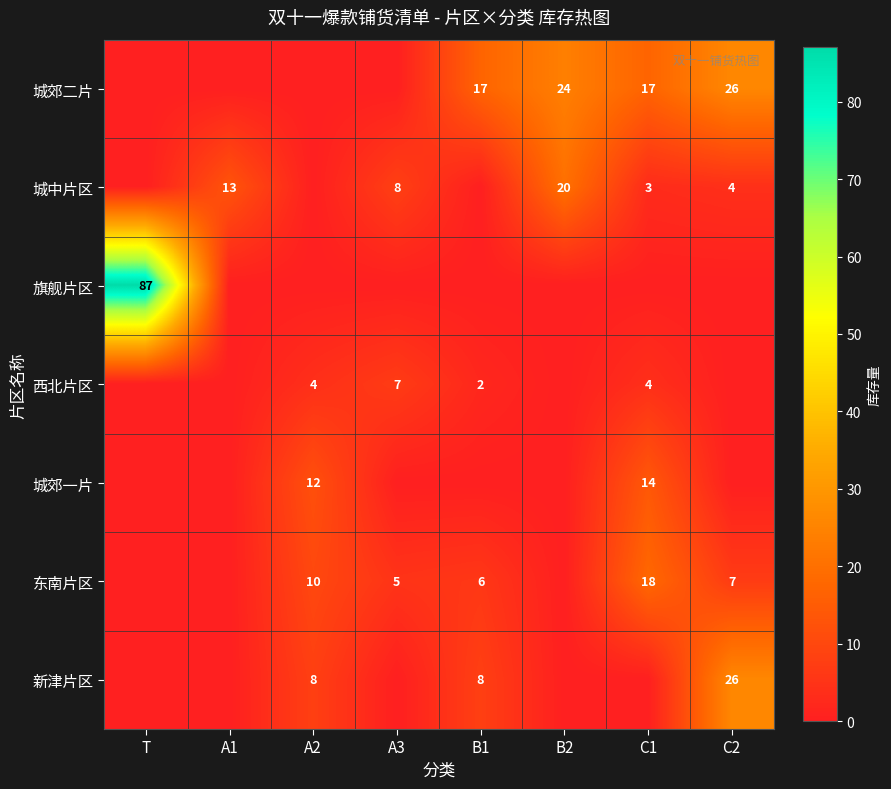

Is it true that 东南片区 equals 18 at C1?

True